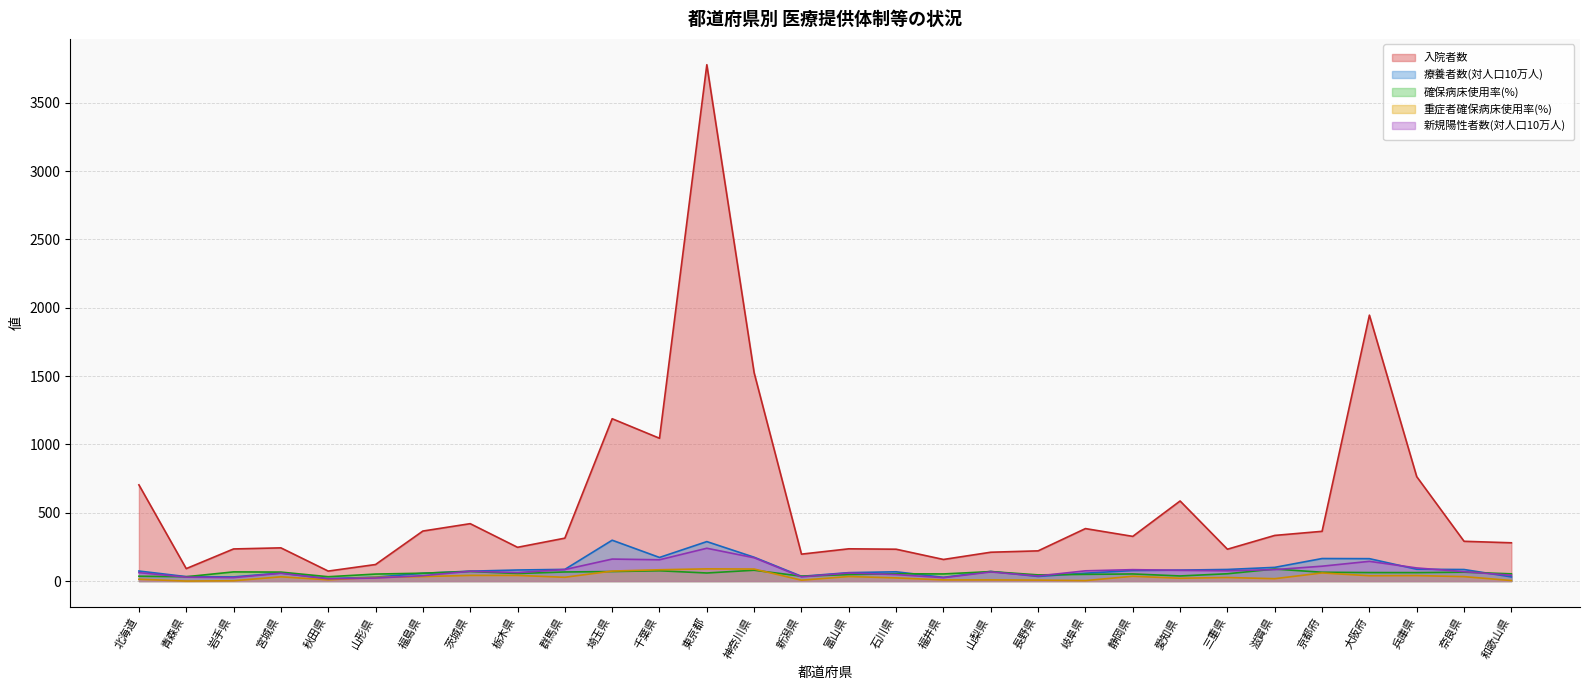

True or false: 確保病床使用率(%) and 新規陽性者数(対人口10万人) cross at least once.

True